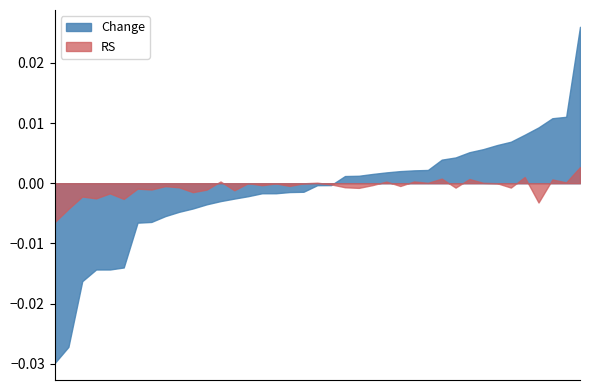

What position from the left is -7_UTX?

37